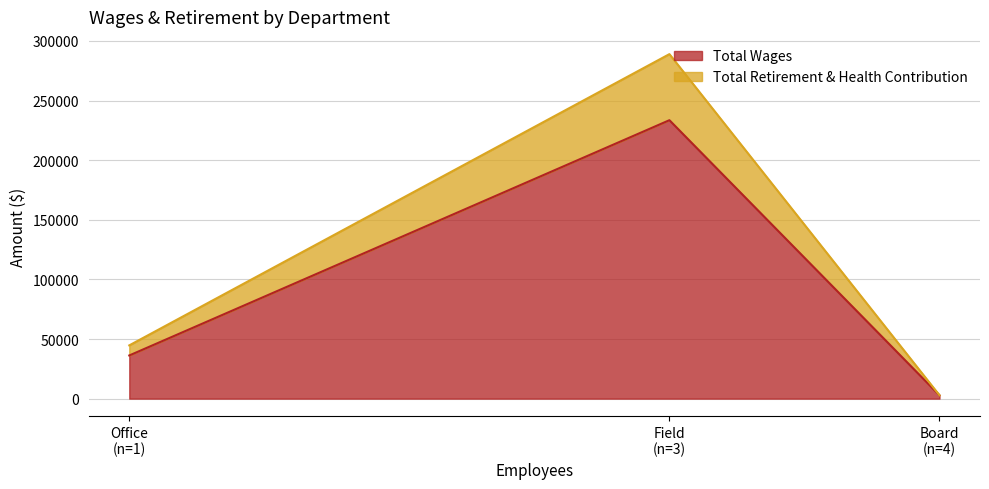

Does the chart have visible grid lines?

Yes